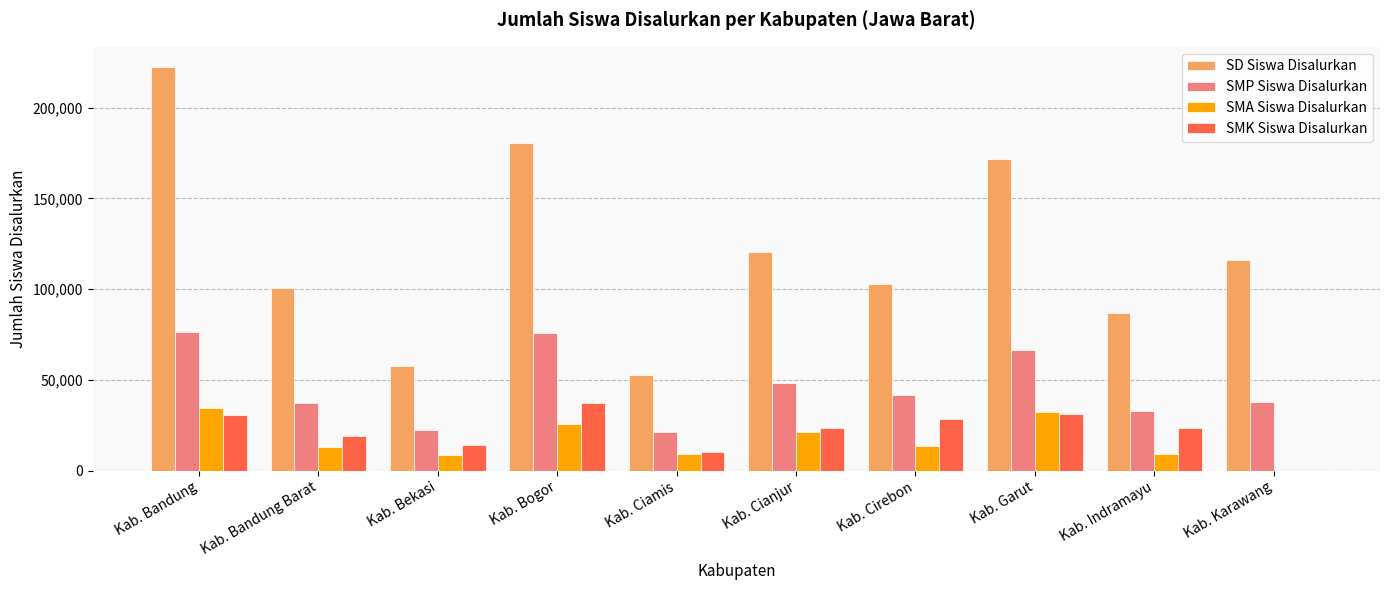

Is the value of SD Siswa Disalurkan at Kab. Bogor greater than the value of SMA Siswa Disalurkan at Kab. Karawang?

Yes